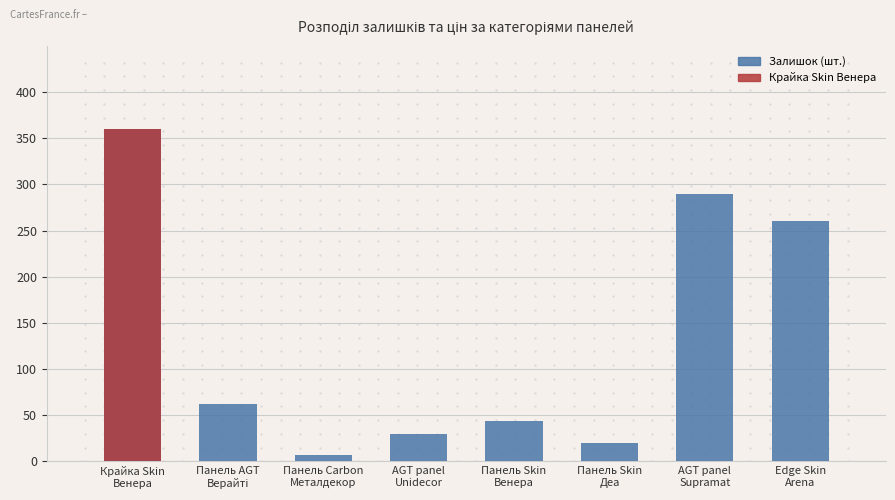

What is the value of the 5th bar from the left?

44